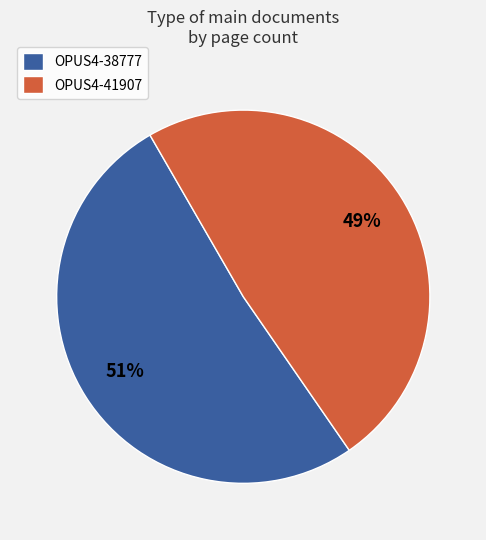

Is there a majority slice in this chart?

Yes